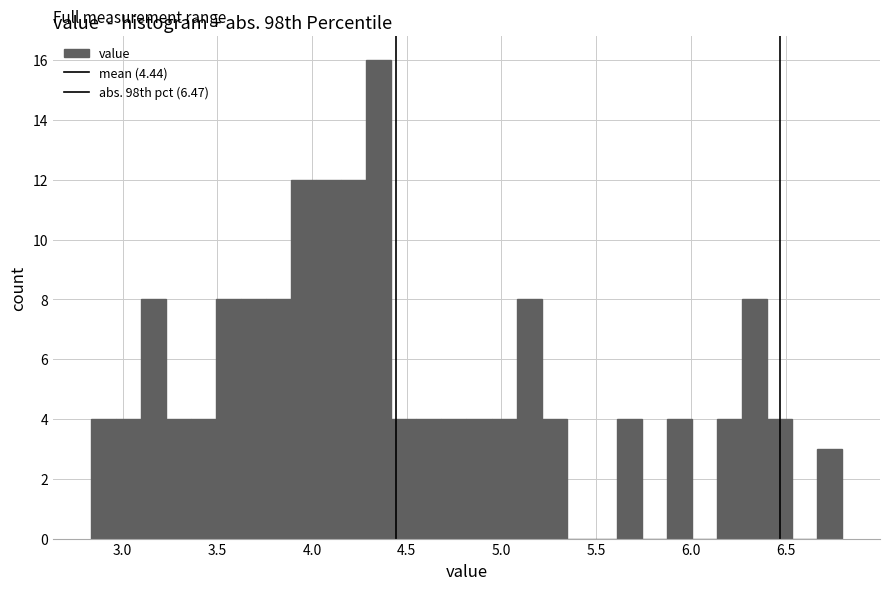

Around what value on the x-axis is the tallest bar? Give the approximate position of its centre, as read against the axis.

4.35